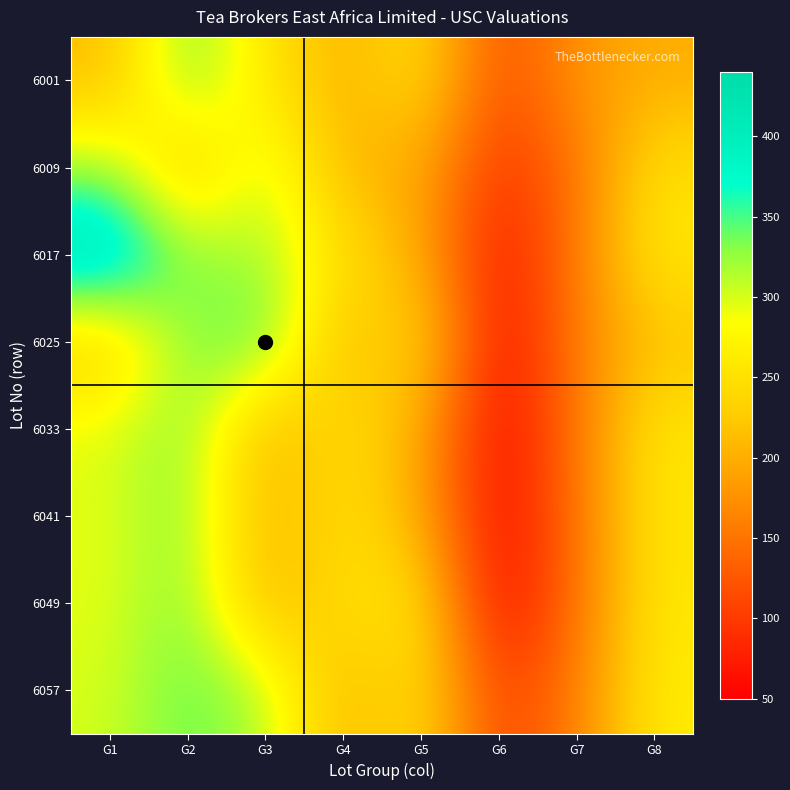

List the series in order of their peak value, highest first.

6017, 6025, 6057, 6001, 6049, 6033, 6041, 6009